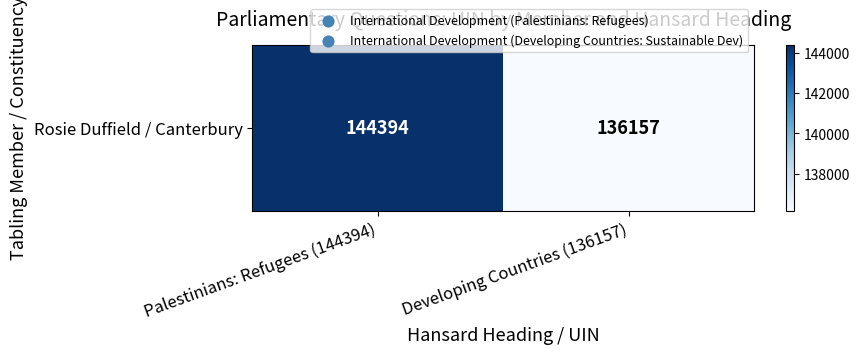

Count the values in the range 136157 to 144394.

2